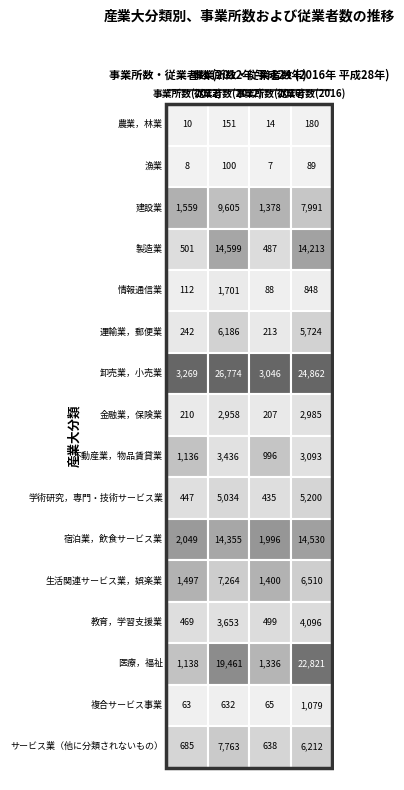

Between 3 and 2, which is larger?

3